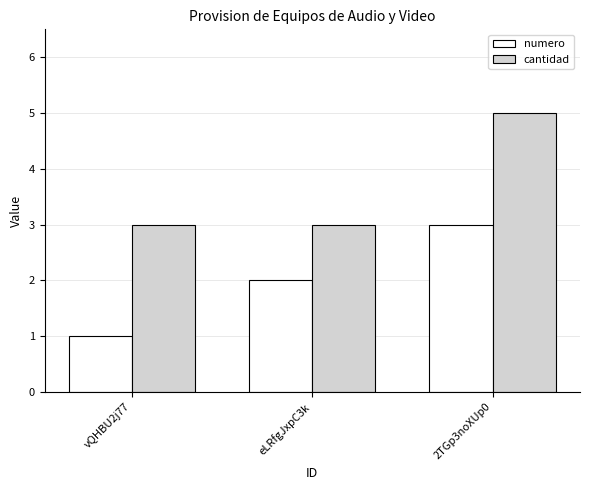

Are the bars horizontal?

No